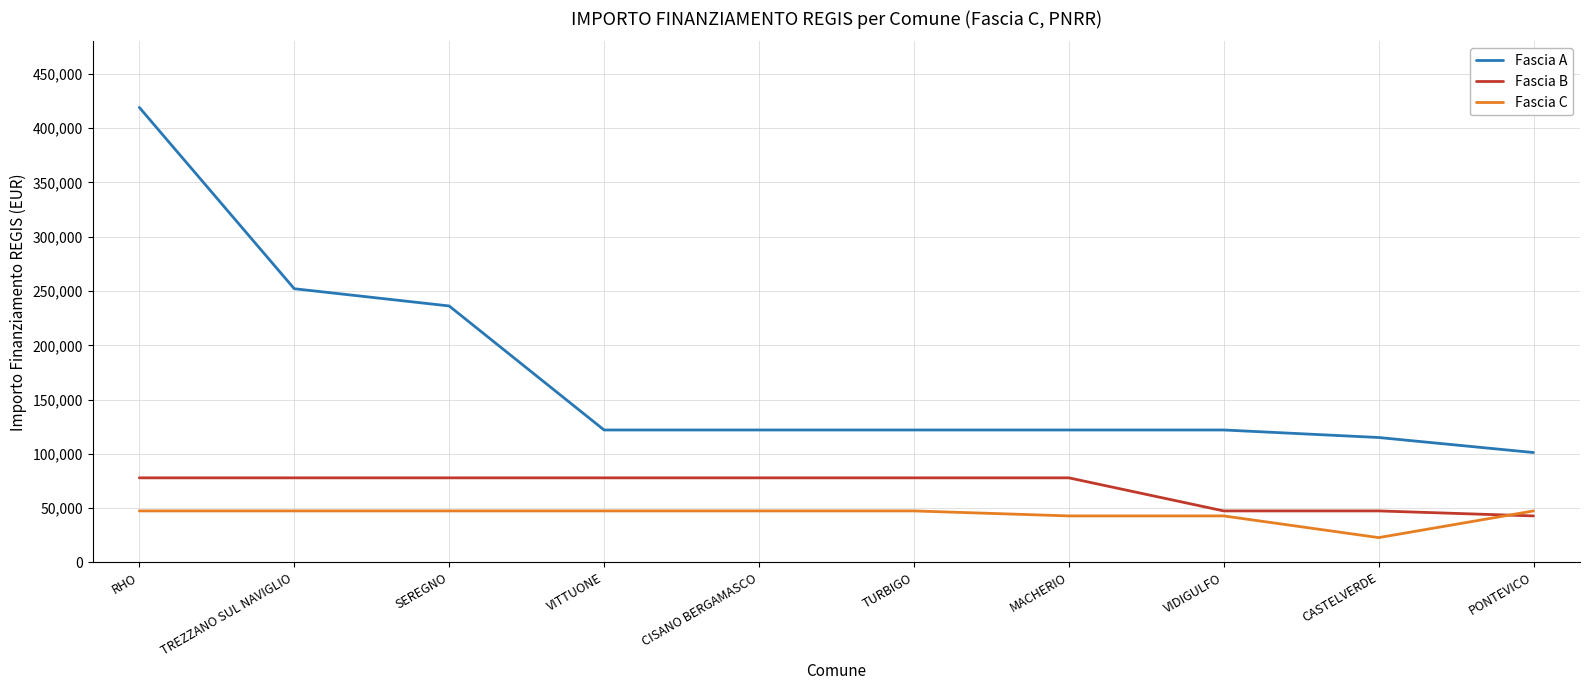

What position from the right is MACHERIO?

4